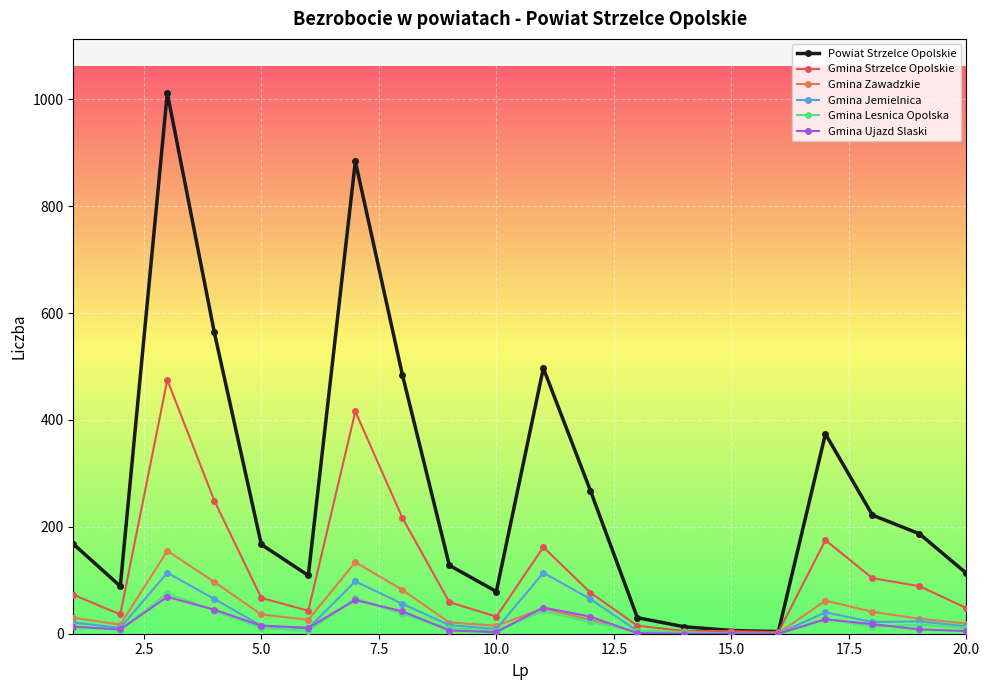

What is the maximum value shown in the chart?

1012